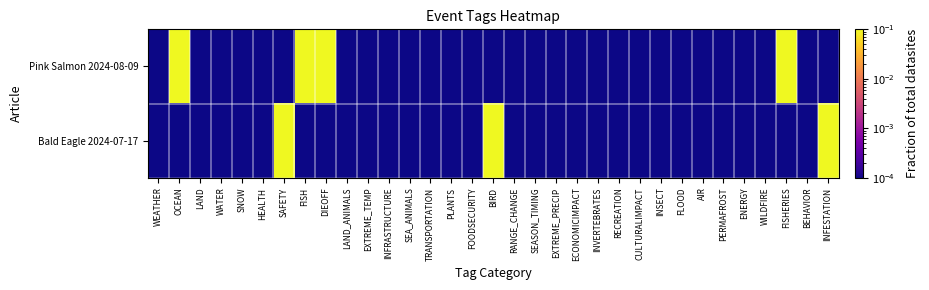

Rank the series by their average value, from lowest to highest.

Bald Eagle 2024-07-17, Pink Salmon 2024-08-09